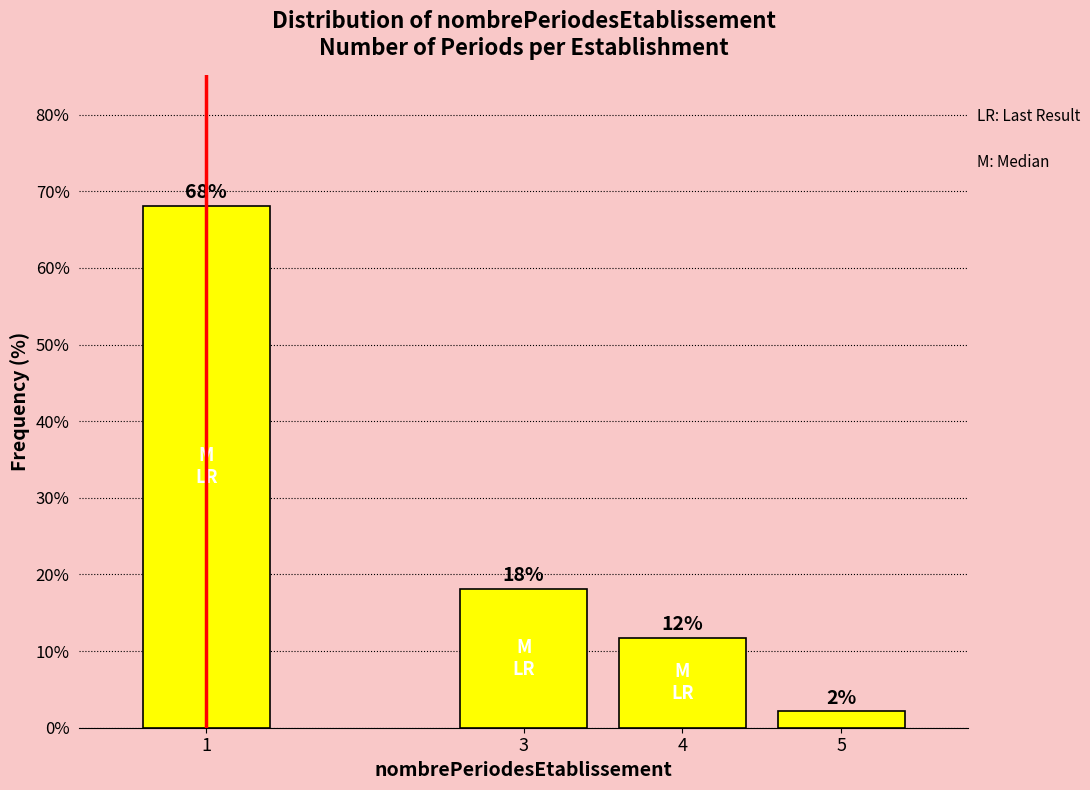

What is the value of the 1st bar from the left?

68.1